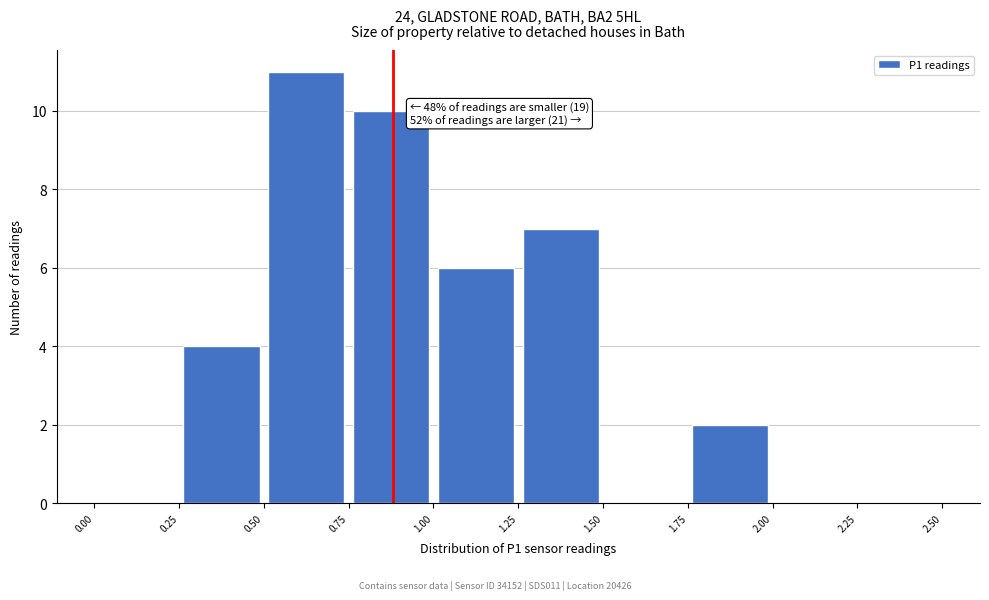

Over which range of the x-axis is the bar tallest?

0.50 to 0.75